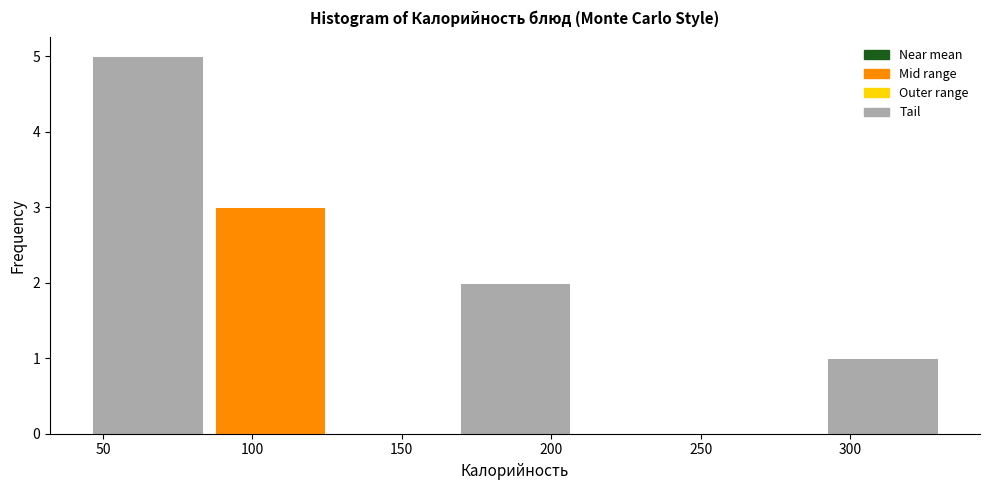

Which range on the x-axis has the tallest bar?

45 to 85